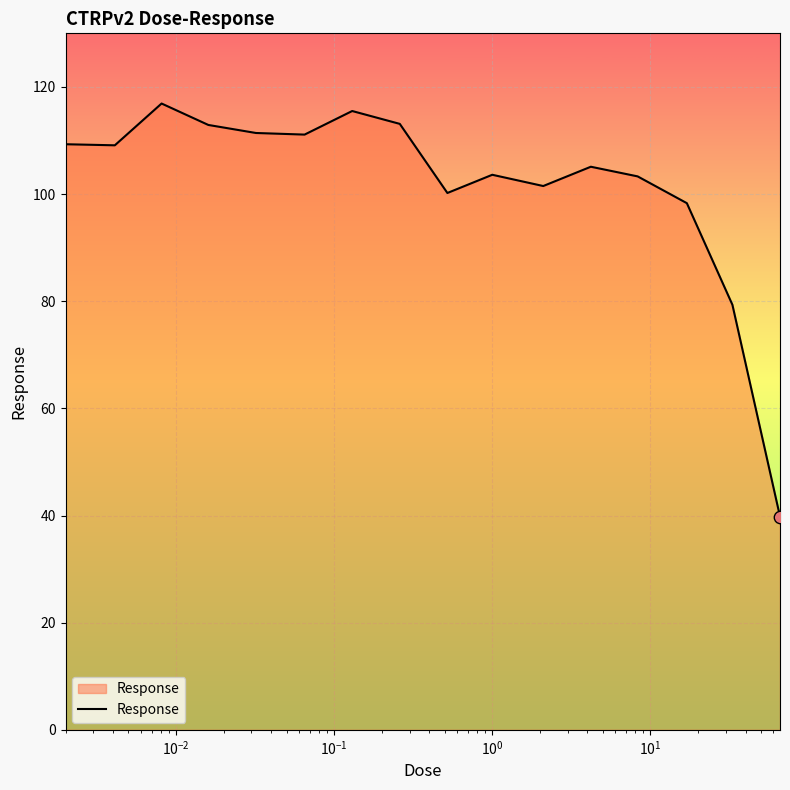

What is the difference between the maximum and minimum values?

77.1